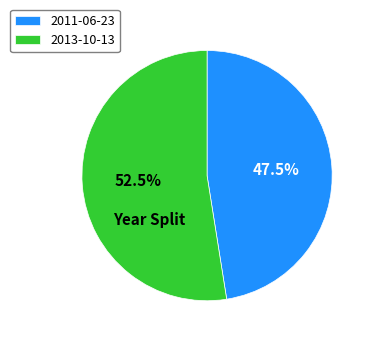

To the nearest percent, what is the average slice percentage?

50%